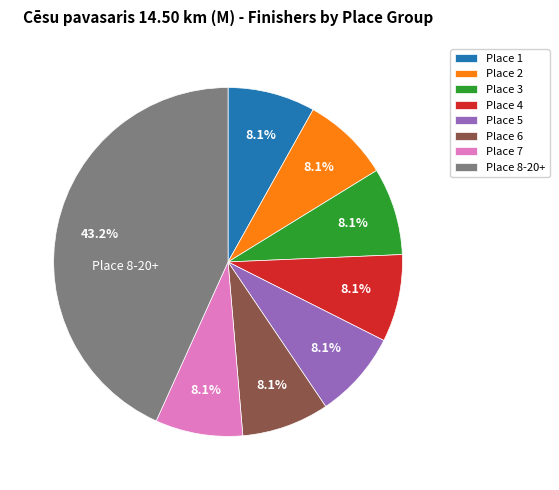

Combined, what portion of the pie is Place 8-20+ and Place 6?

51.4%